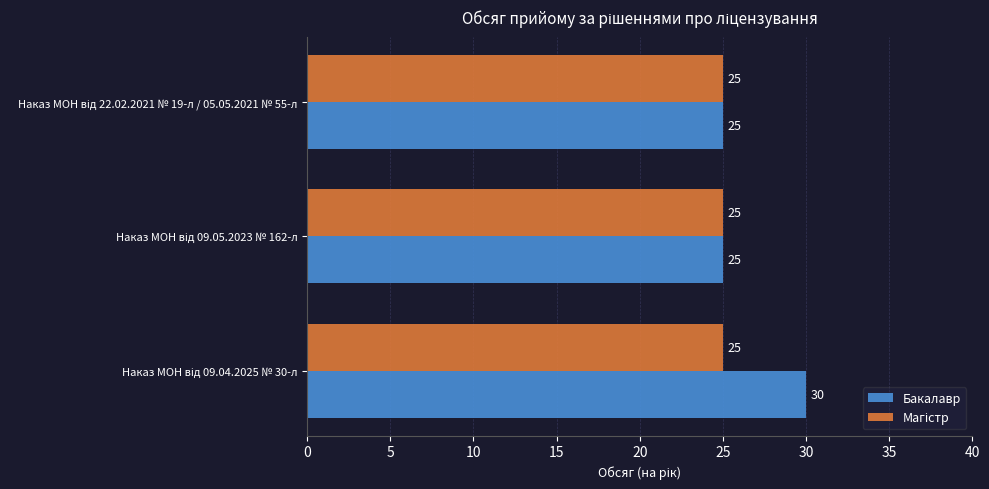

How many categories are shown in the chart?

3